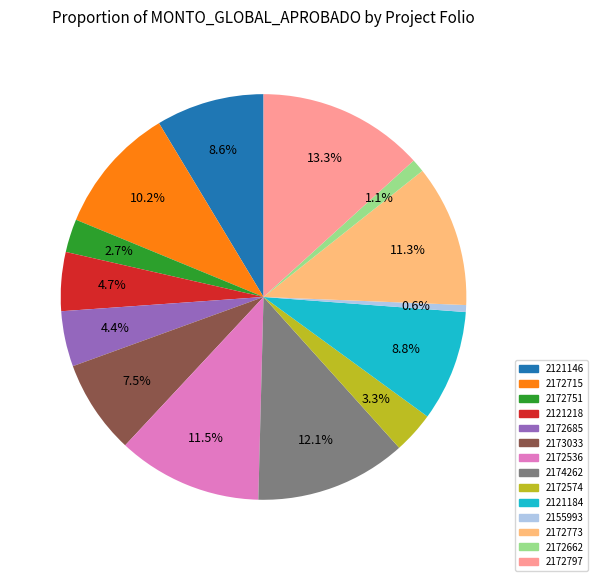

Does any single category account for the majority?

No